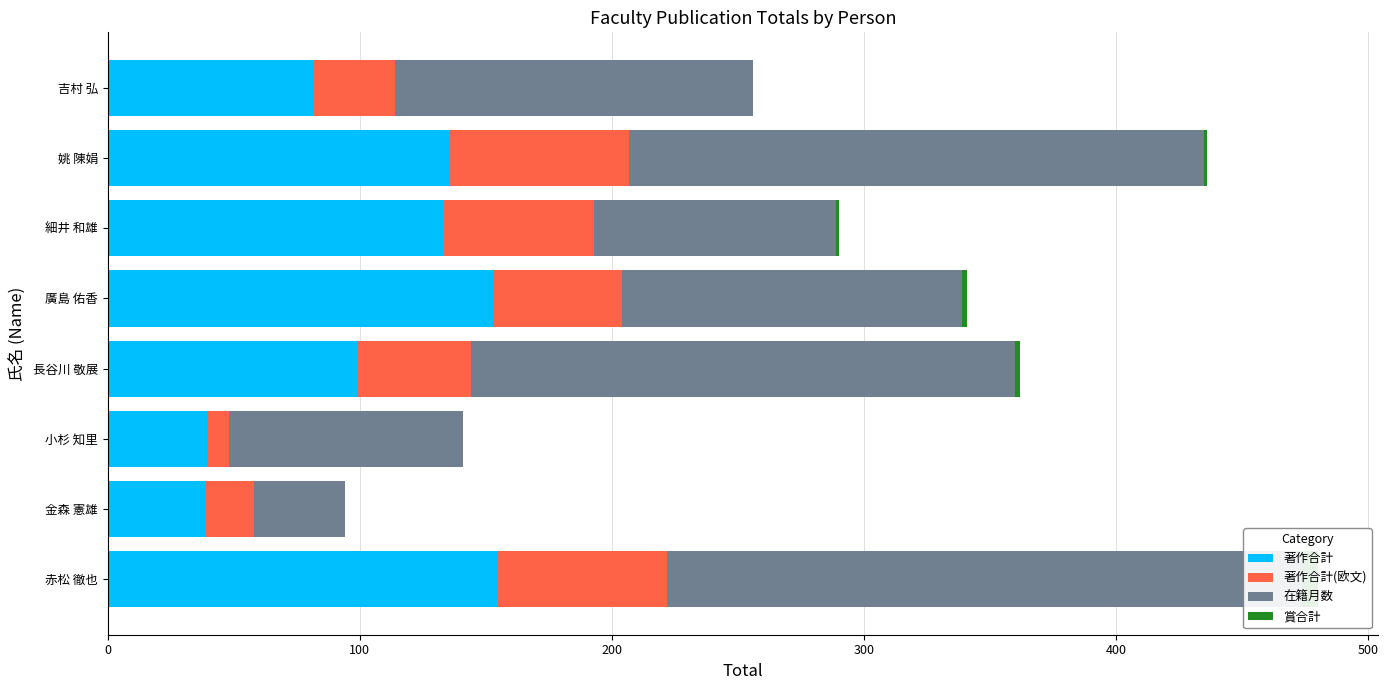

What is the sum of all 著作合計 values?

837